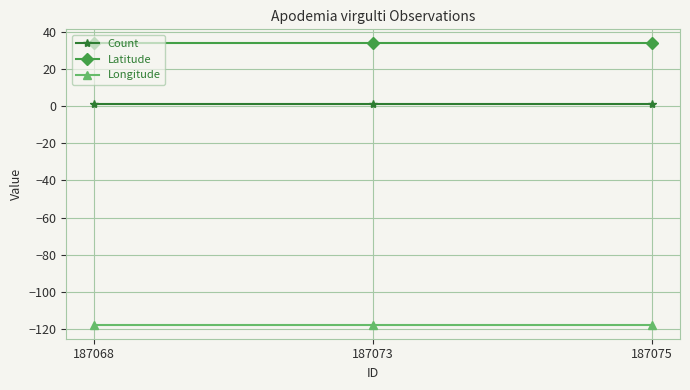

What is the average value of the Count series?

1.0